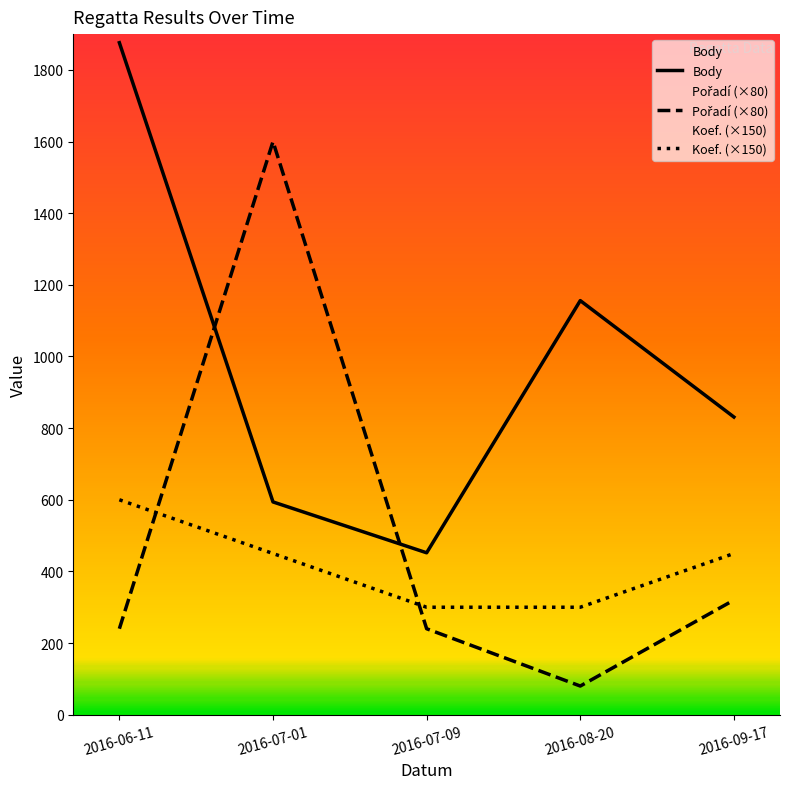

What is the label of the 4th point from the left?

2016-08-20